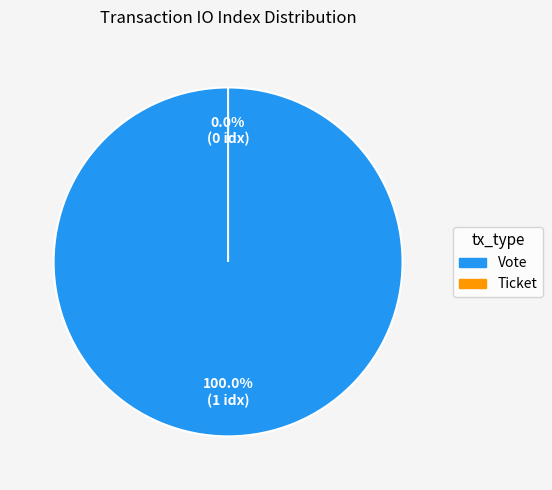

Do Ticket and Vote together represent more than half of the pie?

Yes